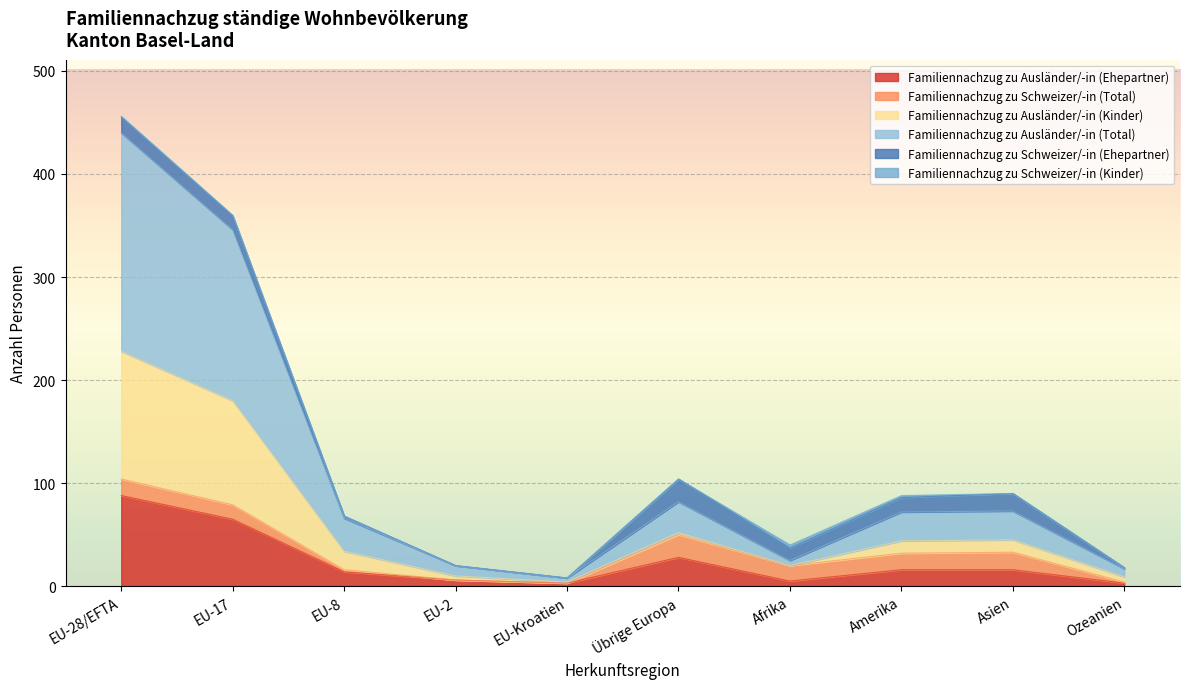

What is the lowest value of the Familiennachzug zu Ausländer/-in (Ehepartner) series?

3